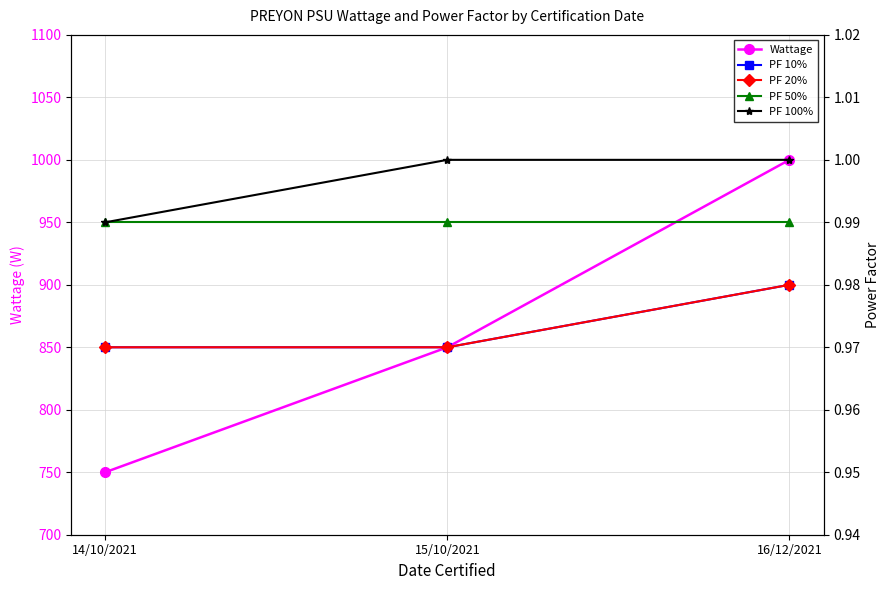

What is the spread (max minus min) of values at 16/12/2021?

999.0